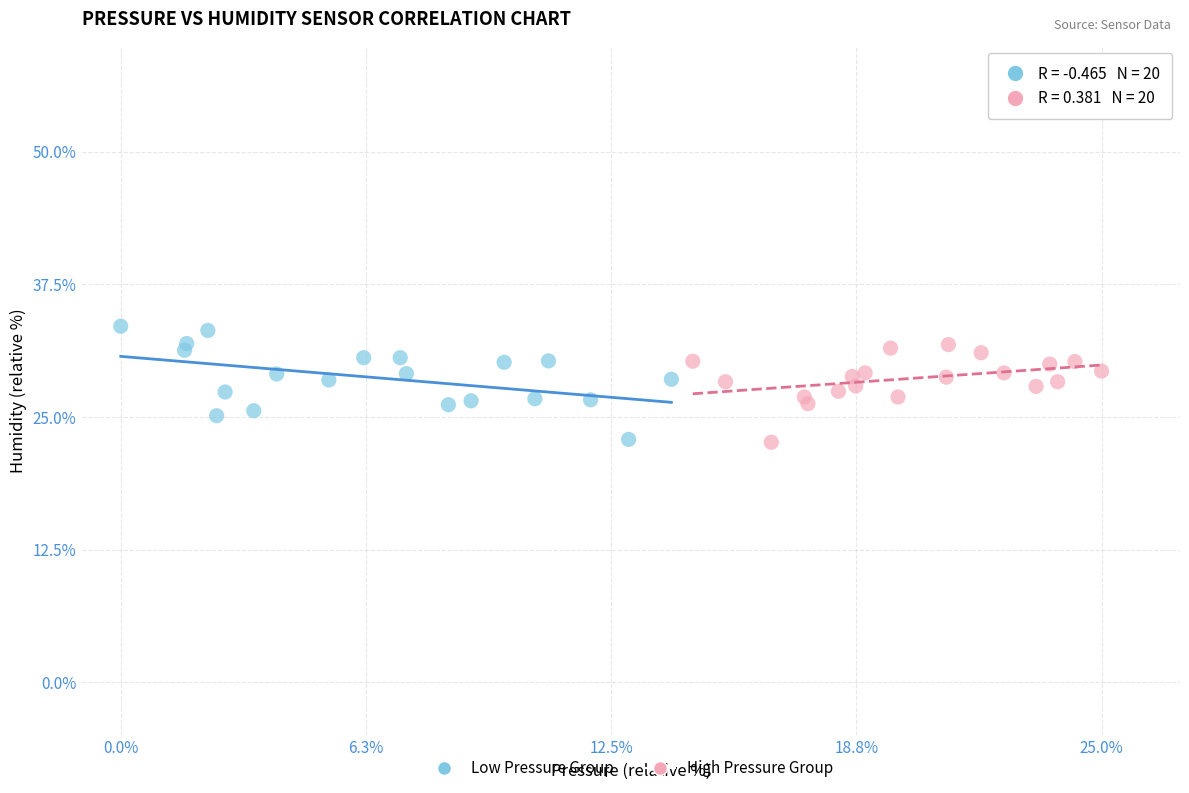

Which series contains the highest Y value?

Low Pressure Group